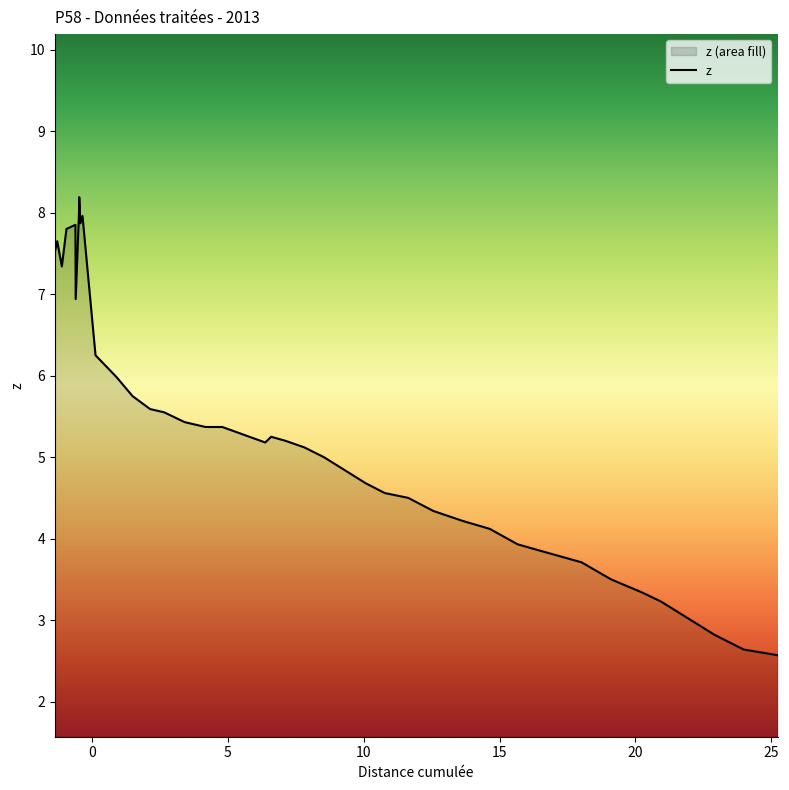

What is the smallest value displayed?

2.6